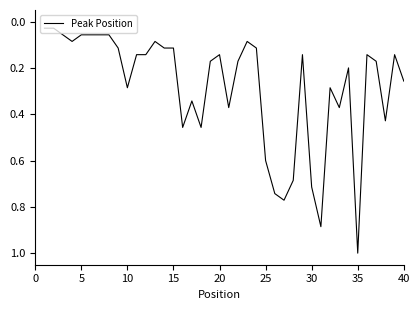

What is the difference between the maximum and minimum values?

1.0